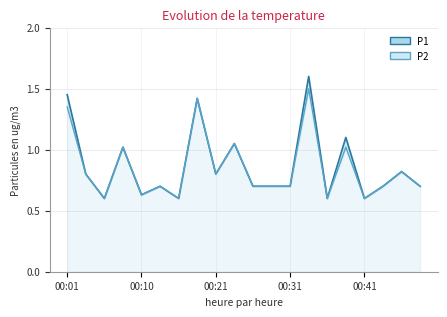

Reading right to left, what are all the values shown in this chart?

P1: 0.7	0.8	0.7	0.6	1.1	0.6	1.6	0.7	0.7	0.7	1.1	0.8	1.4	0.6	0.7	0.6	1.0	0.6	0.8	1.4
P2: 0.7	0.8	0.7	0.6	1.0	0.6	1.5	0.7	0.7	0.7	1.1	0.8	1.4	0.6	0.7	0.6	1.0	0.6	0.8	1.4